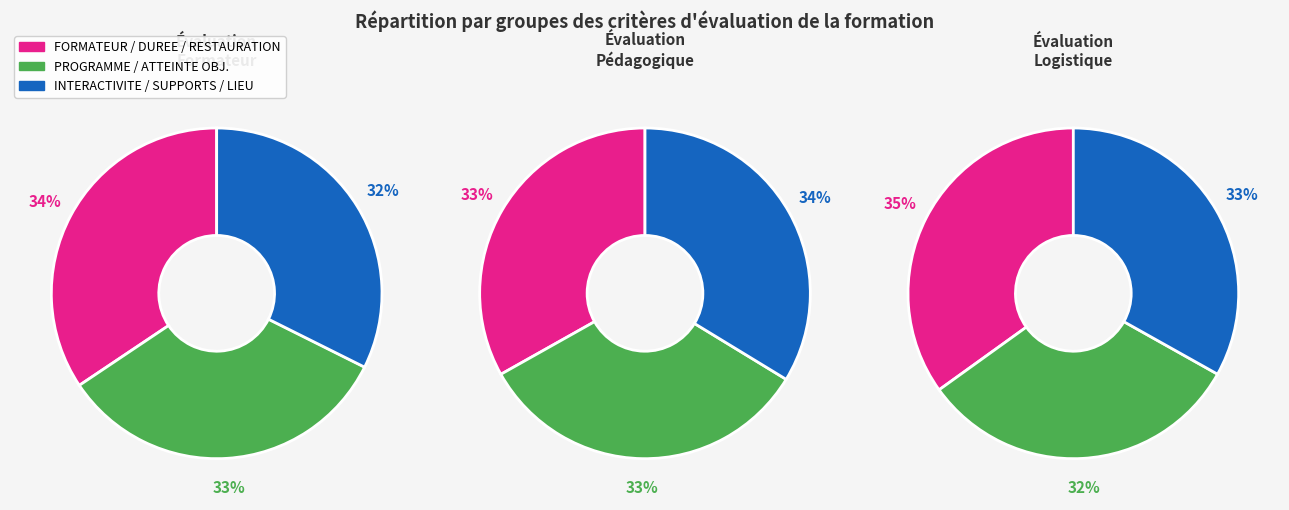

Does 4 represent more than half of the total?

No